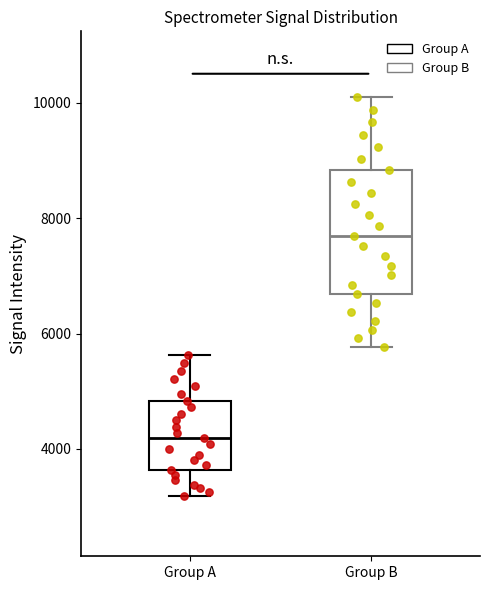

Where does the upper whisker of the box for Group B end on the y-axis? The values are not printed on the chart, so give them approximately, as read against the axis.

10000